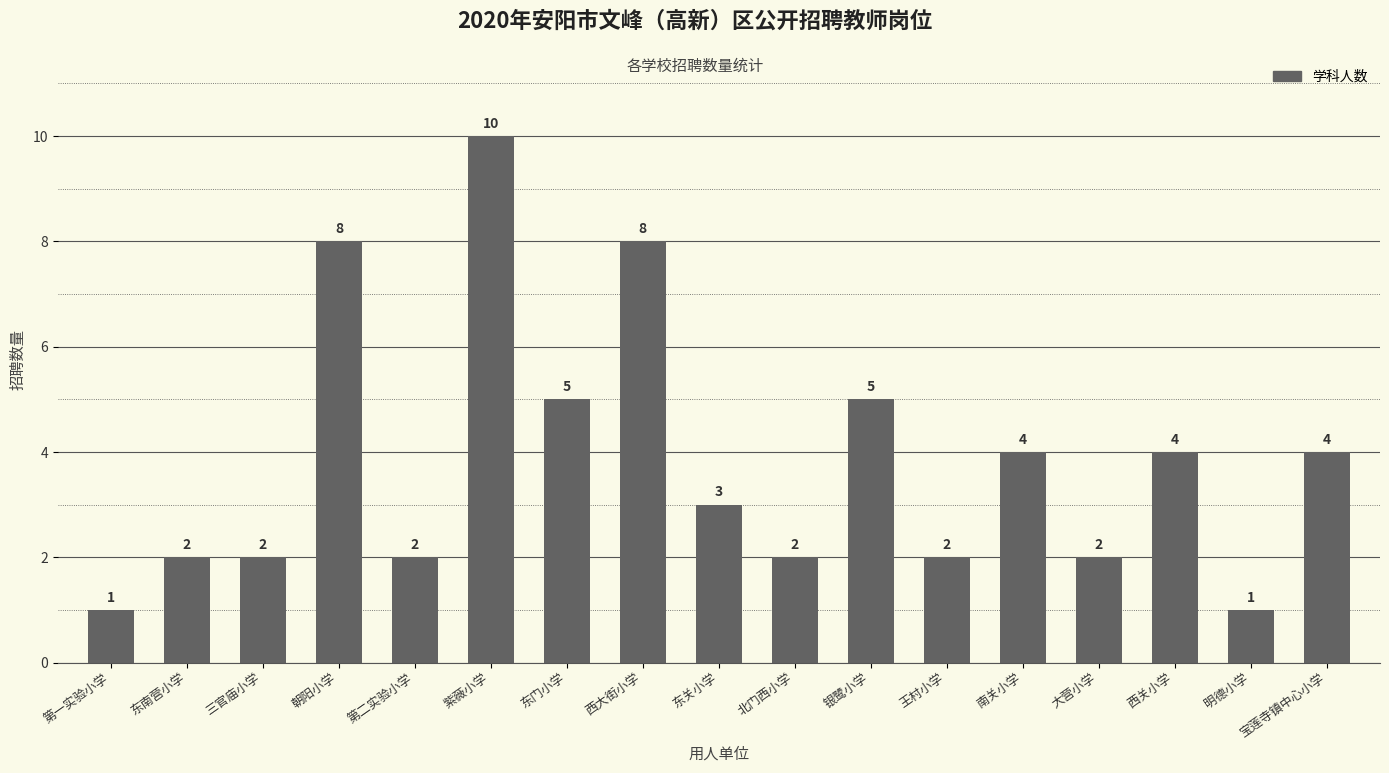

Reading left to right, list all the values displayed in this chart.

1	2	2	8	2	10	5	8	3	2	5	2	4	2	4	1	4